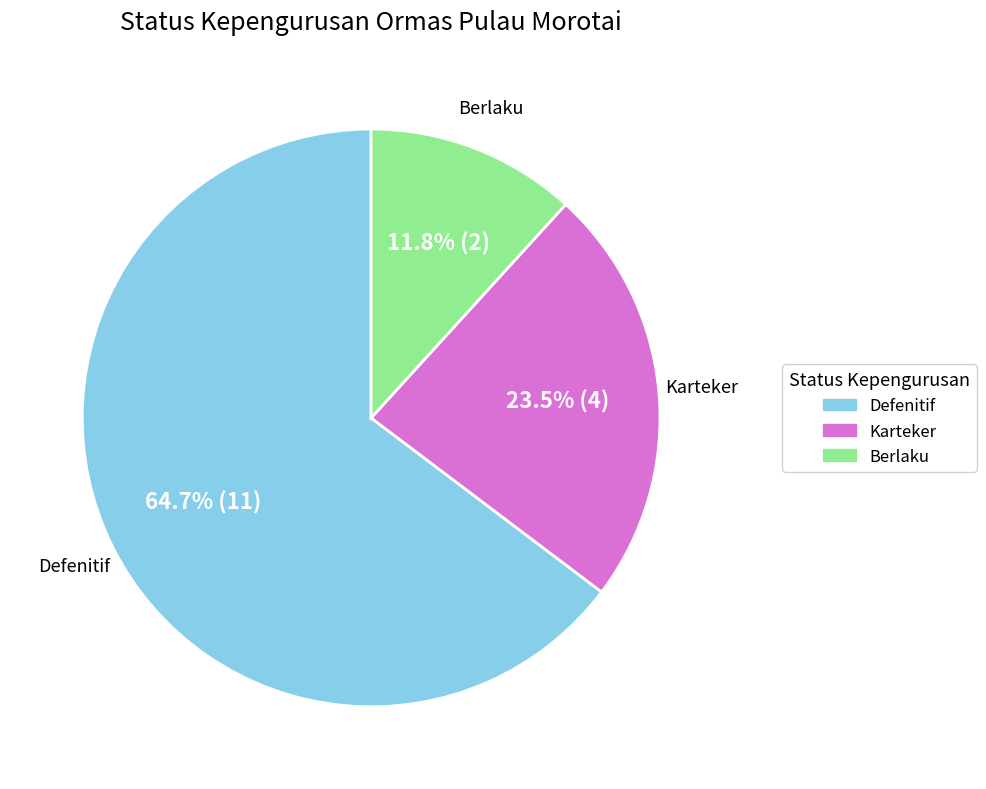

To the nearest percent, what portion does Berlaku represent?

12%